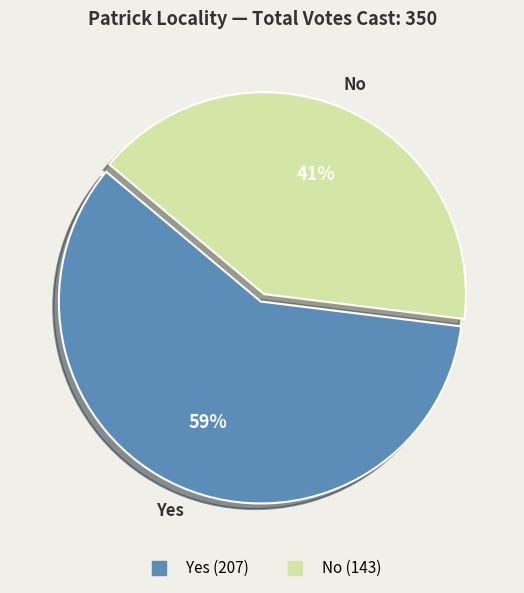

Count the number of slices in the pie.

2